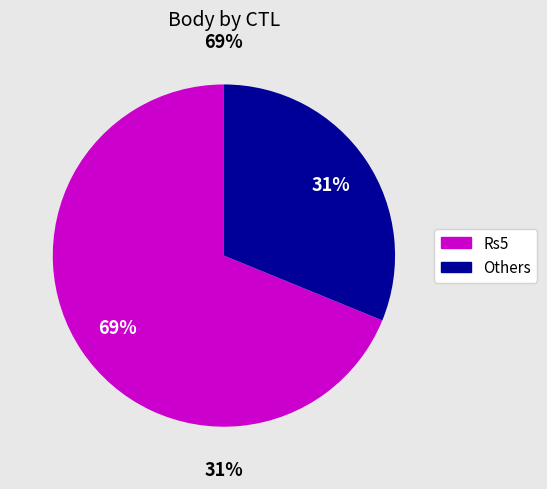

The 171325 slice represents 18% of the pie. True or false?

False